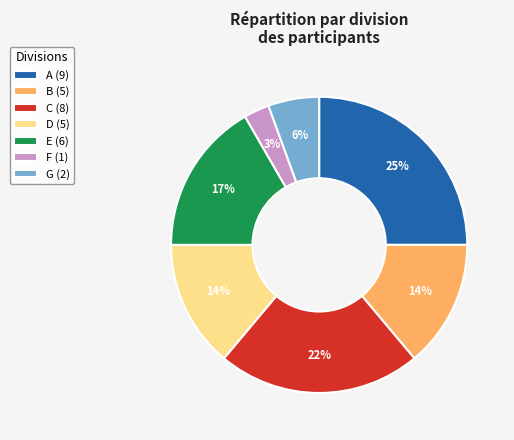

To the nearest percent, what portion does C represent?

22%